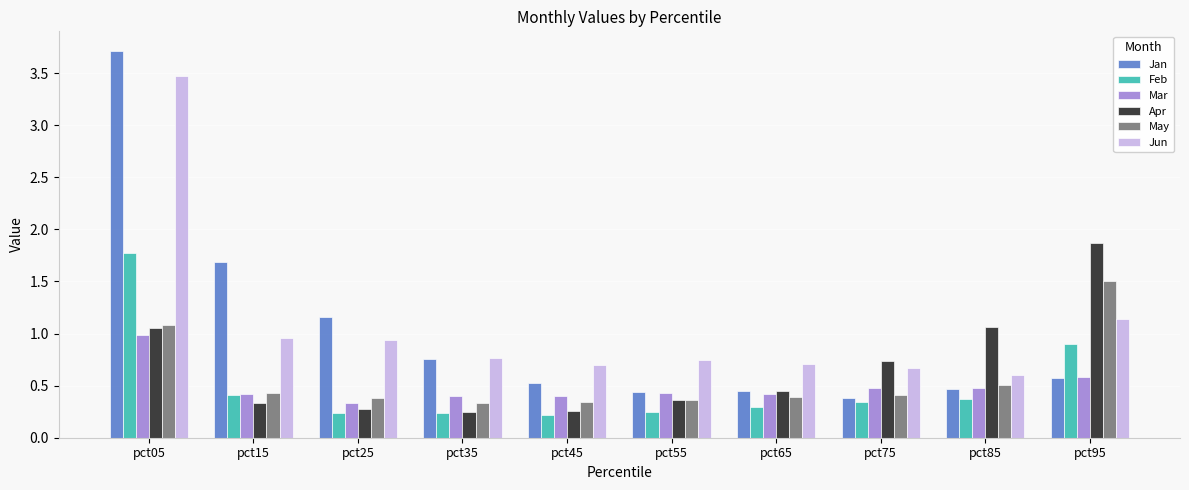

Is it true that Jan equals 0.8 at pct35?

True